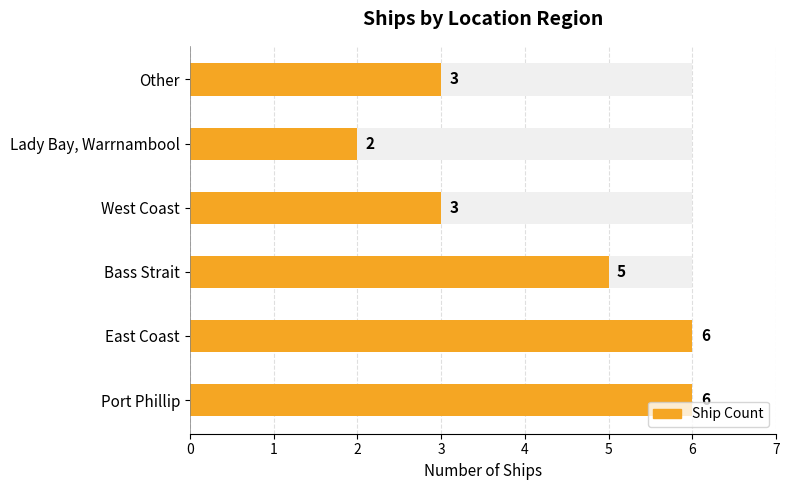

The value at East Coast is 6. True or false?

True